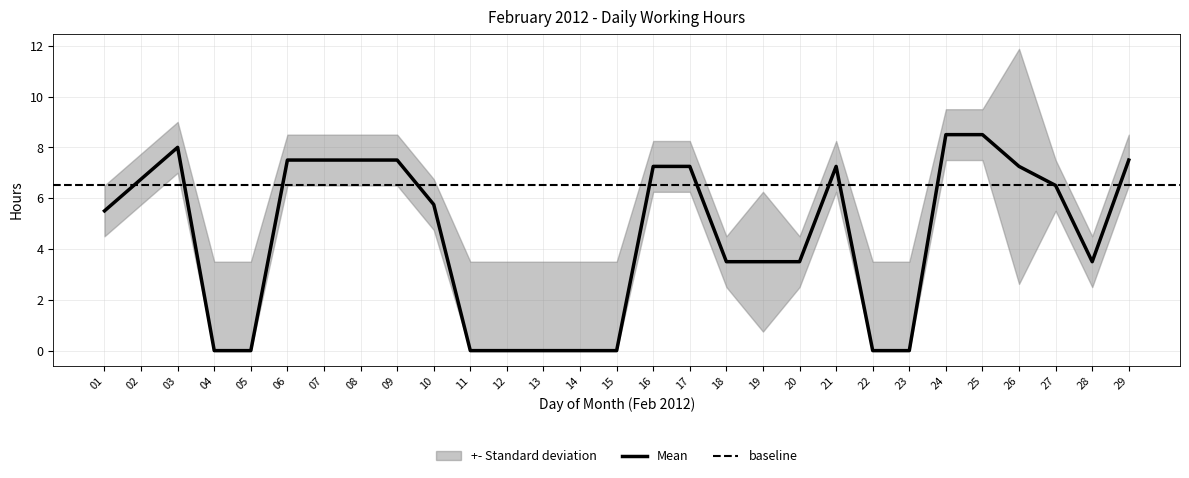

The Mean series shows 5.9 at 25. True or false?

False